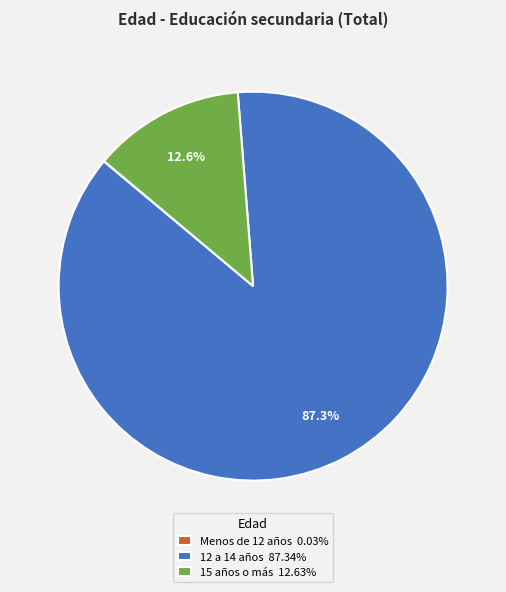

What is the ratio of the value at 12 a 14 años 87.34% to the value at 15 años o más 12.63%?

6.9